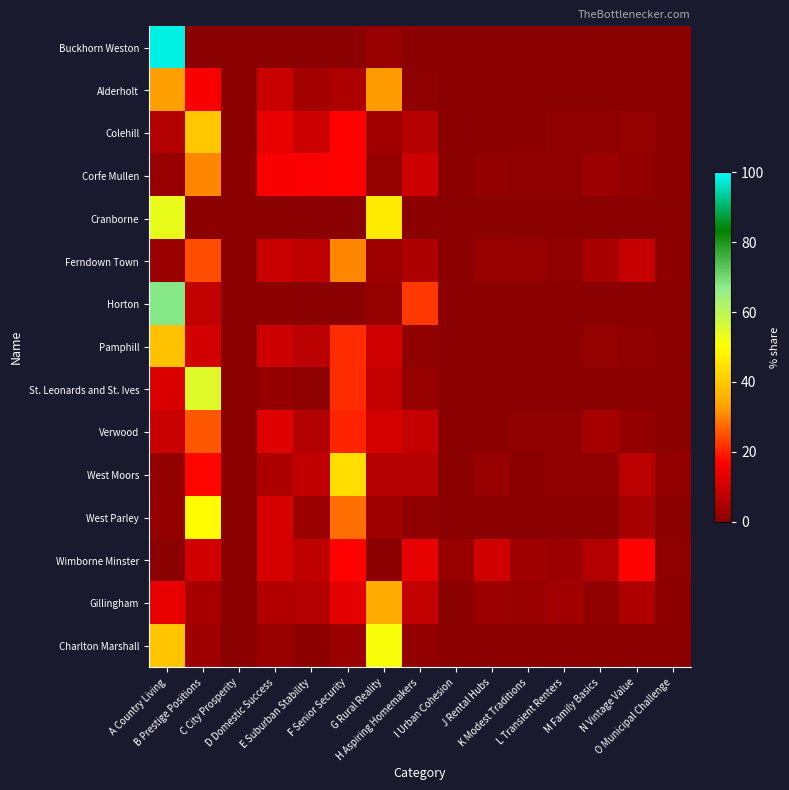

What is the difference between the highest and lowest values at E Suburban Stability?

16.0